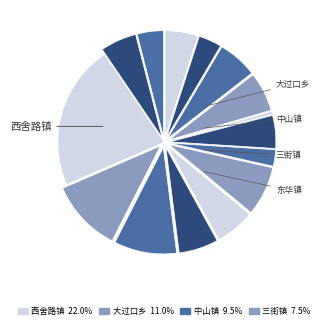

Rank the categories by value from lowest to highest.

吕合镇, 苍岭镇, 东瓜镇, 新村镇, 鹿城镇, 紫溪镇, 大地基乡, 东华镇, 子午镇, 树苴乡, 八角镇, 三街镇, 中山镇, 大过口乡, 西舍路镇